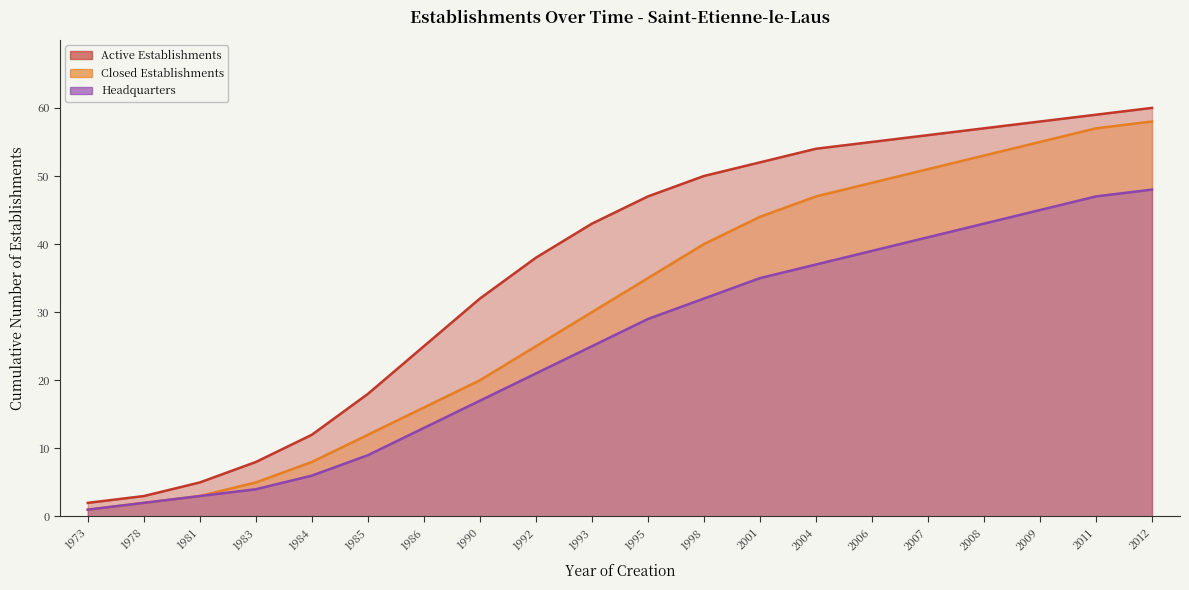

What are all the series names shown in the legend?

Active Establishments, Closed Establishments, Headquarters